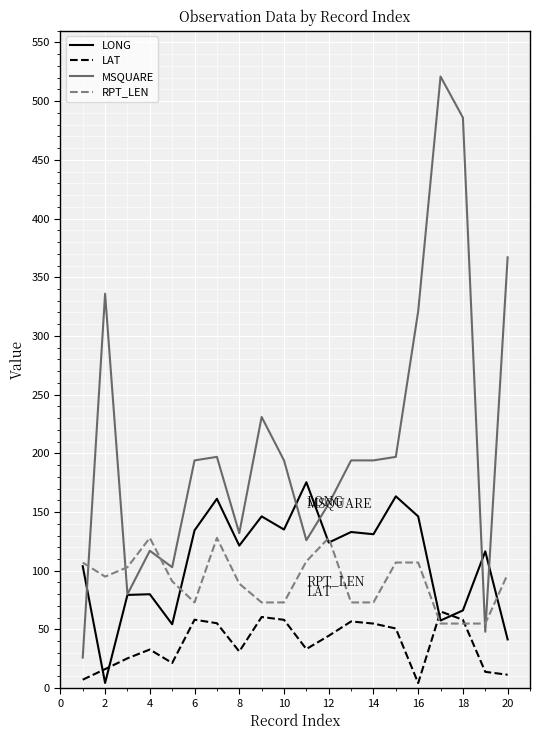

How many distinct data groups are displayed?

4